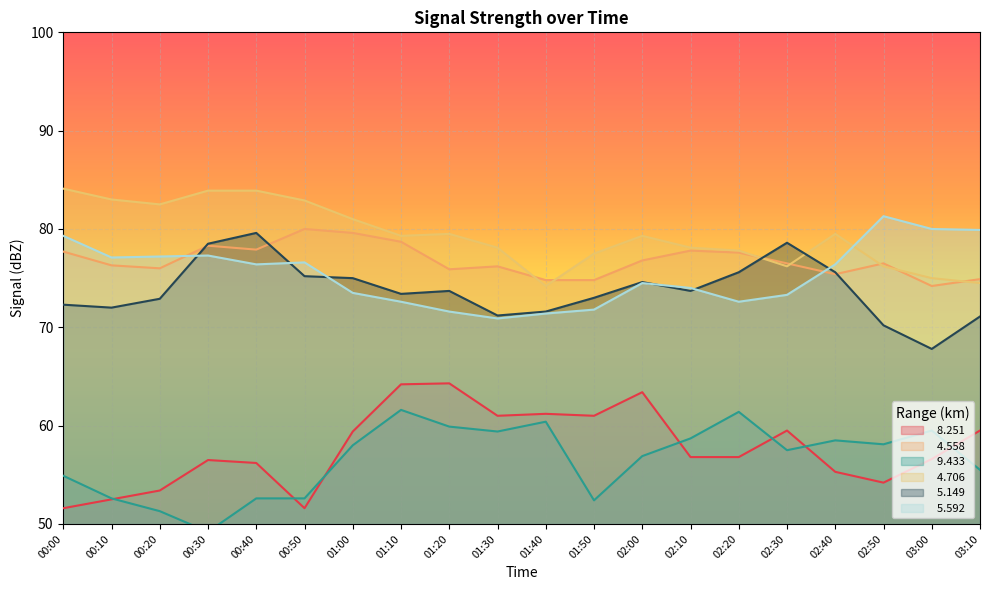

Reading left to right, transcribe all the data shown in this chart.

  8.251: 51.6	52.5	53.4	56.5	56.2	51.6	59.4	64.2	64.3	61.0	61.2	61.0	63.4	56.8	56.8	59.5	55.3	54.2	56.6	59.5
  4.558: 77.7	76.3	76.0	78.3	77.9	80.0	79.6	78.7	75.9	76.2	74.8	74.8	76.8	77.8	77.6	76.5	75.4	76.5	74.2	74.9
  9.433: 54.9	52.6	51.3	49.2	52.6	52.6	58.0	61.6	59.9	59.4	60.4	52.4	56.9	58.7	61.4	57.5	58.5	58.1	59.5	55.5
  4.706: 84.1	83.0	82.5	83.9	83.9	82.9	81.0	79.3	79.5	78.1	74.2	77.5	79.3	78.1	77.8	76.2	79.5	76.2	75.0	74.5
  5.149: 72.3	72.0	72.9	78.5	79.6	75.2	75.0	73.4	73.7	71.2	71.6	73.0	74.6	73.7	75.6	78.6	75.6	70.2	67.8	71.1
  5.592: 79.3	77.1	77.2	77.3	76.4	76.6	73.5	72.6	71.6	70.9	71.4	71.8	74.5	74.0	72.6	73.3	76.4	81.3	80.0	79.9